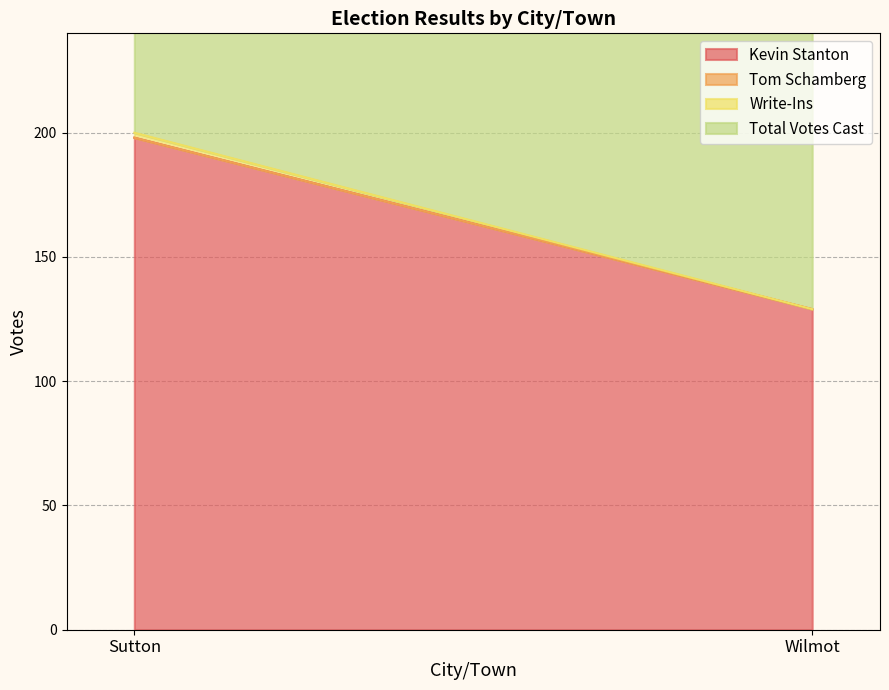

What is the spread (max minus min) of values at Wilmot?

129